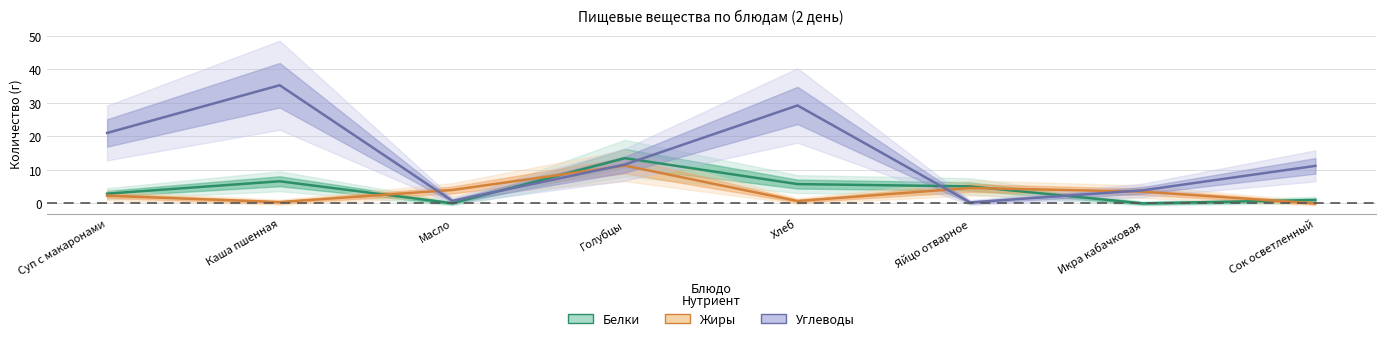

Is this an area chart (filled region under the line)?

No